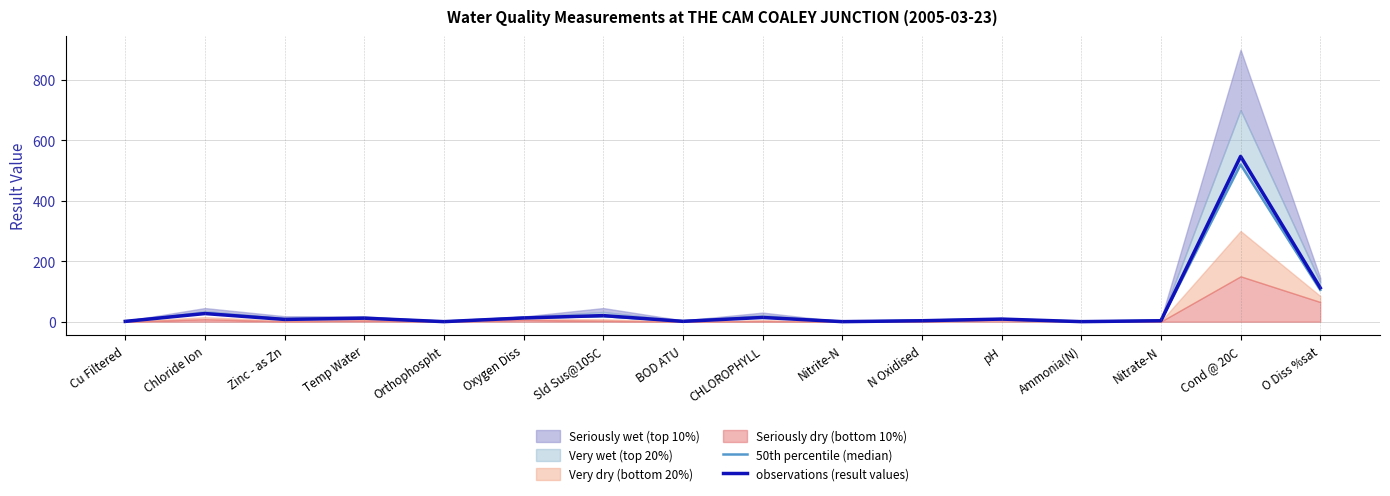

Reading left to right, list all the values displayed in this chart.

50th percentile (median): Cu Filtered=0.9	Chloride Ion=28.0	Zinc - as Zn=8.0	Temp Water=12.0	Orthophospht=0.0	Oxygen Diss=13.0	Sld Sus@105C=18.0	BOD ATU=1.5	CHLOROPHYLL=15.0	Nitrite-N=0.0	N Oxidised=3.5	pH=8.2	Ammonia(N)=0.0	Nitrate-N=3.5	Cond @ 20C=520.0	O Diss %sat=105.0
observations (result values): Cu Filtered=0.9	Chloride Ion=26.8	Zinc - as Zn=7.3	Temp Water=11.5	Orthophospht=0.0	Oxygen Diss=12.2	Sld Sus@105C=20.0	BOD ATU=1.0	CHLOROPHYLL=13.8	Nitrite-N=0.0	N Oxidised=3.0	pH=8.5	Ammonia(N)=0.0	Nitrate-N=3.0	Cond @ 20C=547.0	O Diss %sat=112.0